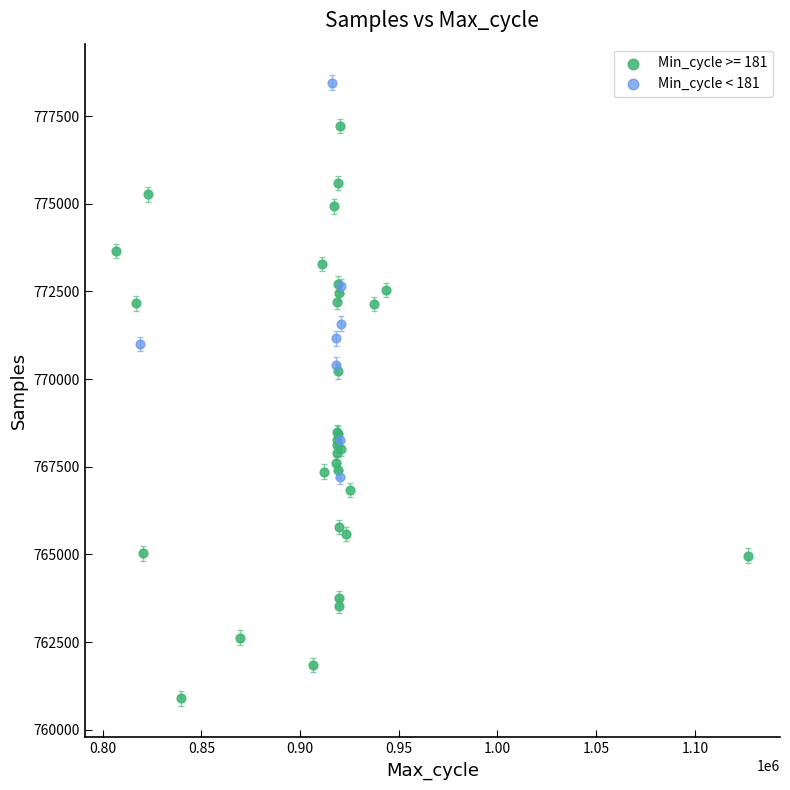

Which series has the widest spread of Y values?

Min_cycle >= 181